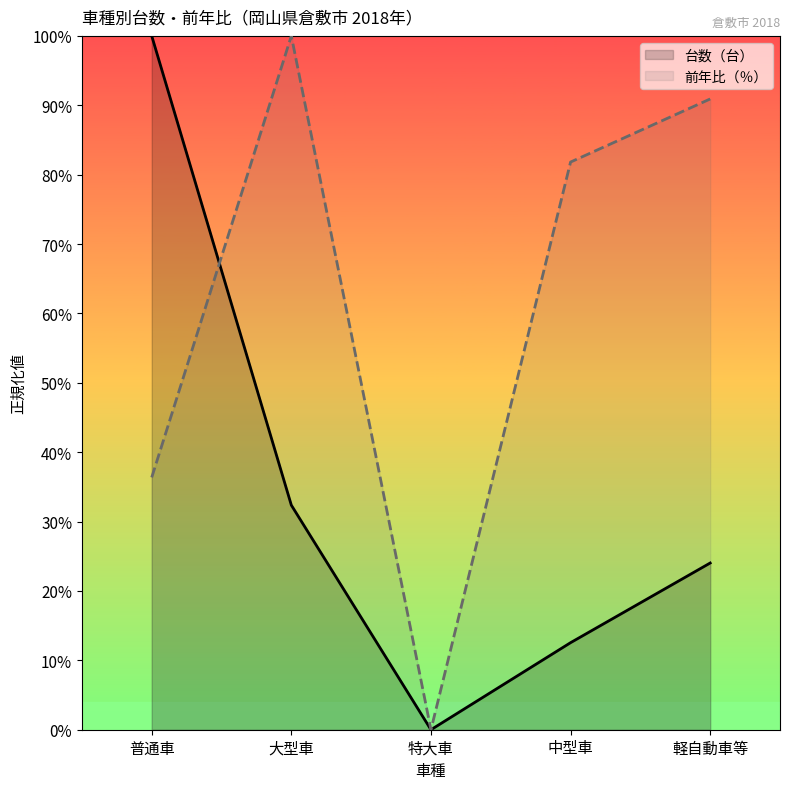

List the series in order of their overall mean, lowest first.

台数（台）, 前年比（％）